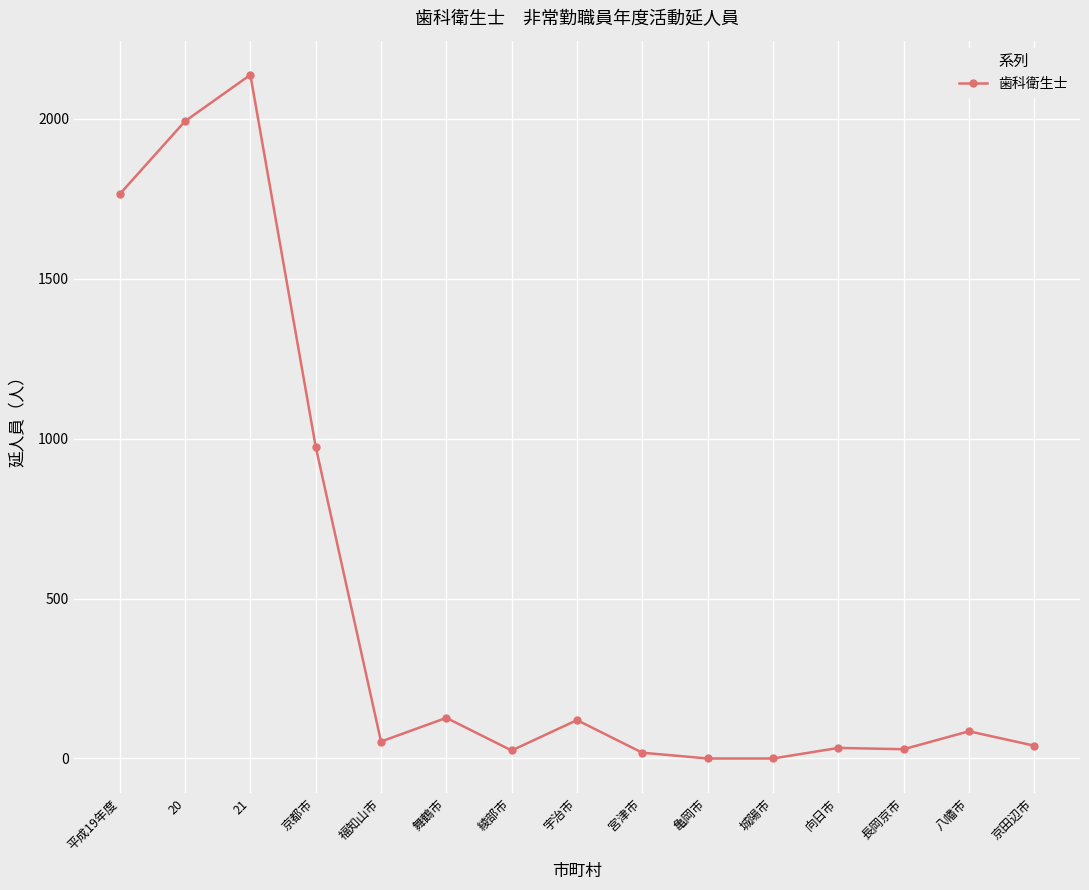

What is the difference between the maximum and minimum values?

2137